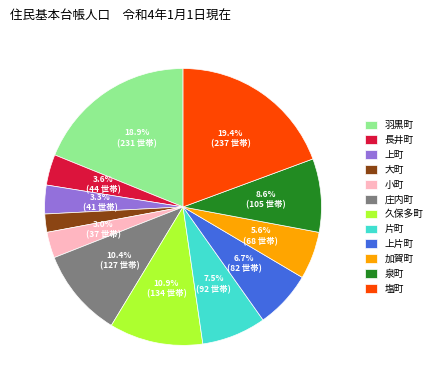

To the nearest percent, what is the difference between the largest and smallest slice percentages?

17%